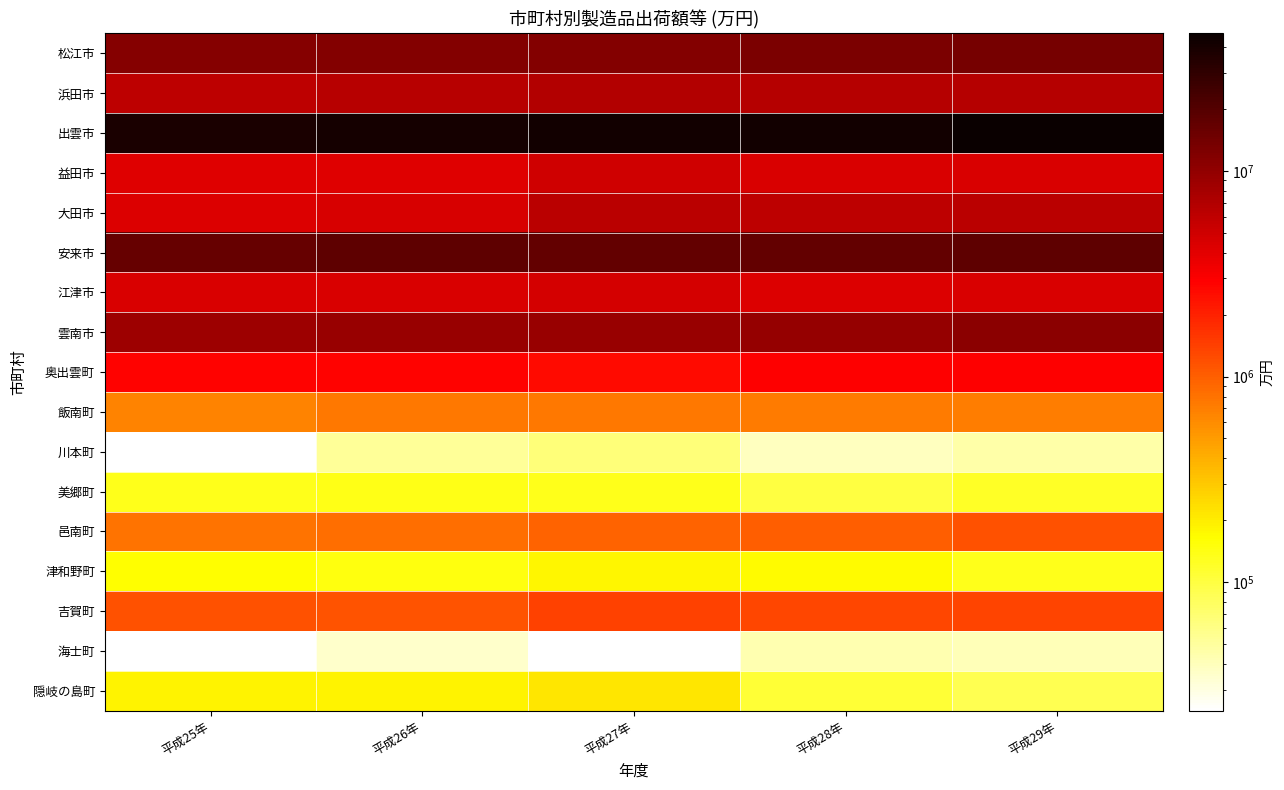

Is the value of 川本町 at 平成28年 greater than the value of 津和野町 at 平成25年?

No